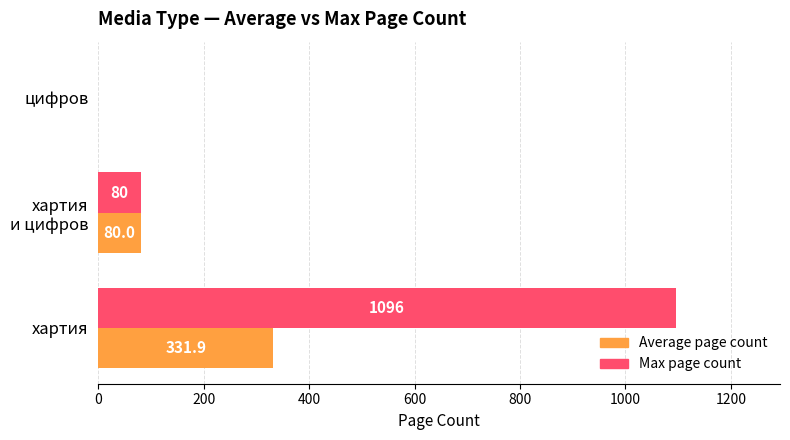

Which series has the largest total across all categories?

Max page count